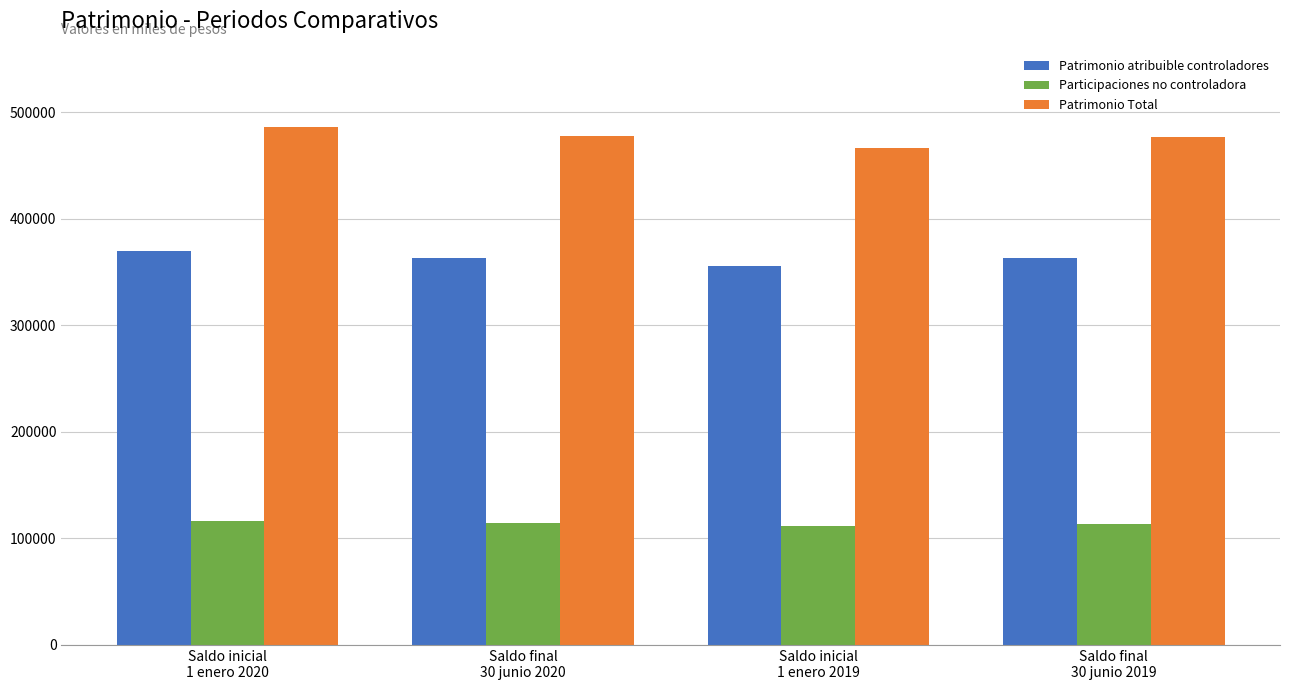

What is the label of the 2nd bar from the left?

Saldo final
30 junio 2020